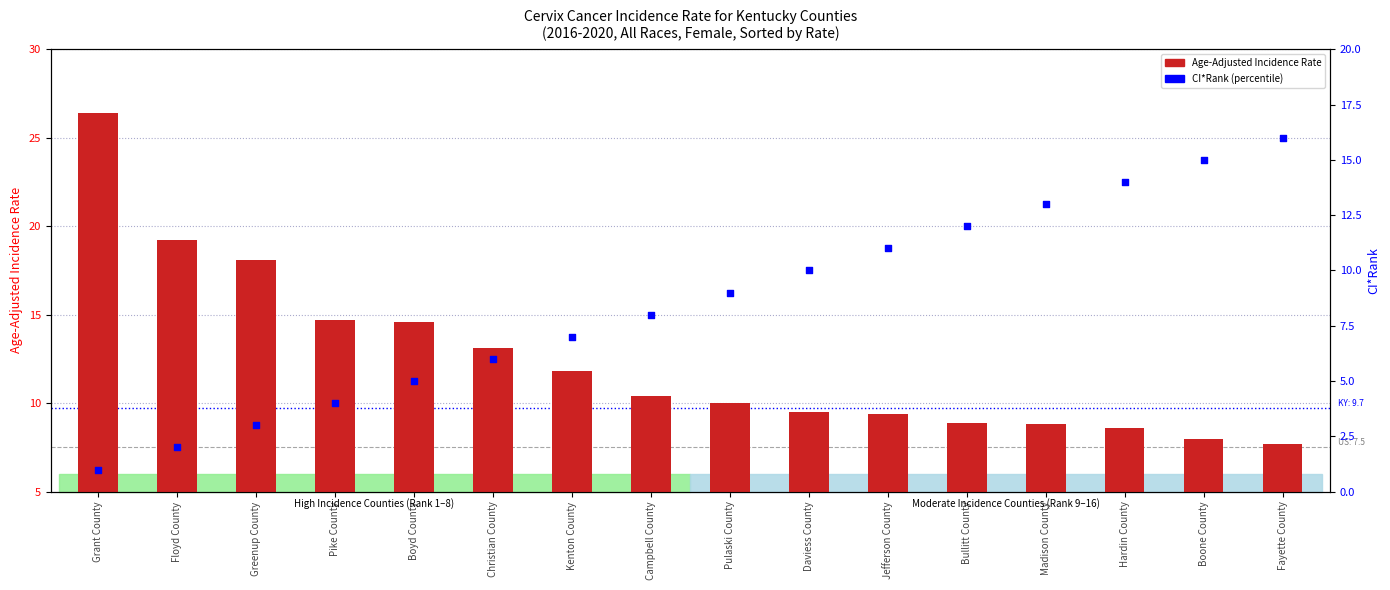

At how many categories does at least one series exceed 26?

1